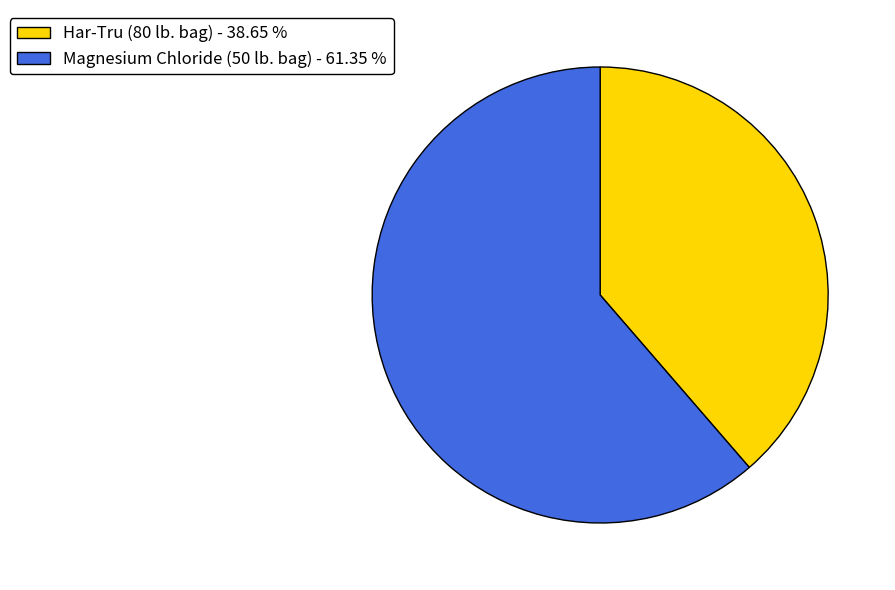

Which category accounts for the majority?

Magnesium Chloride (50 lb. bag)